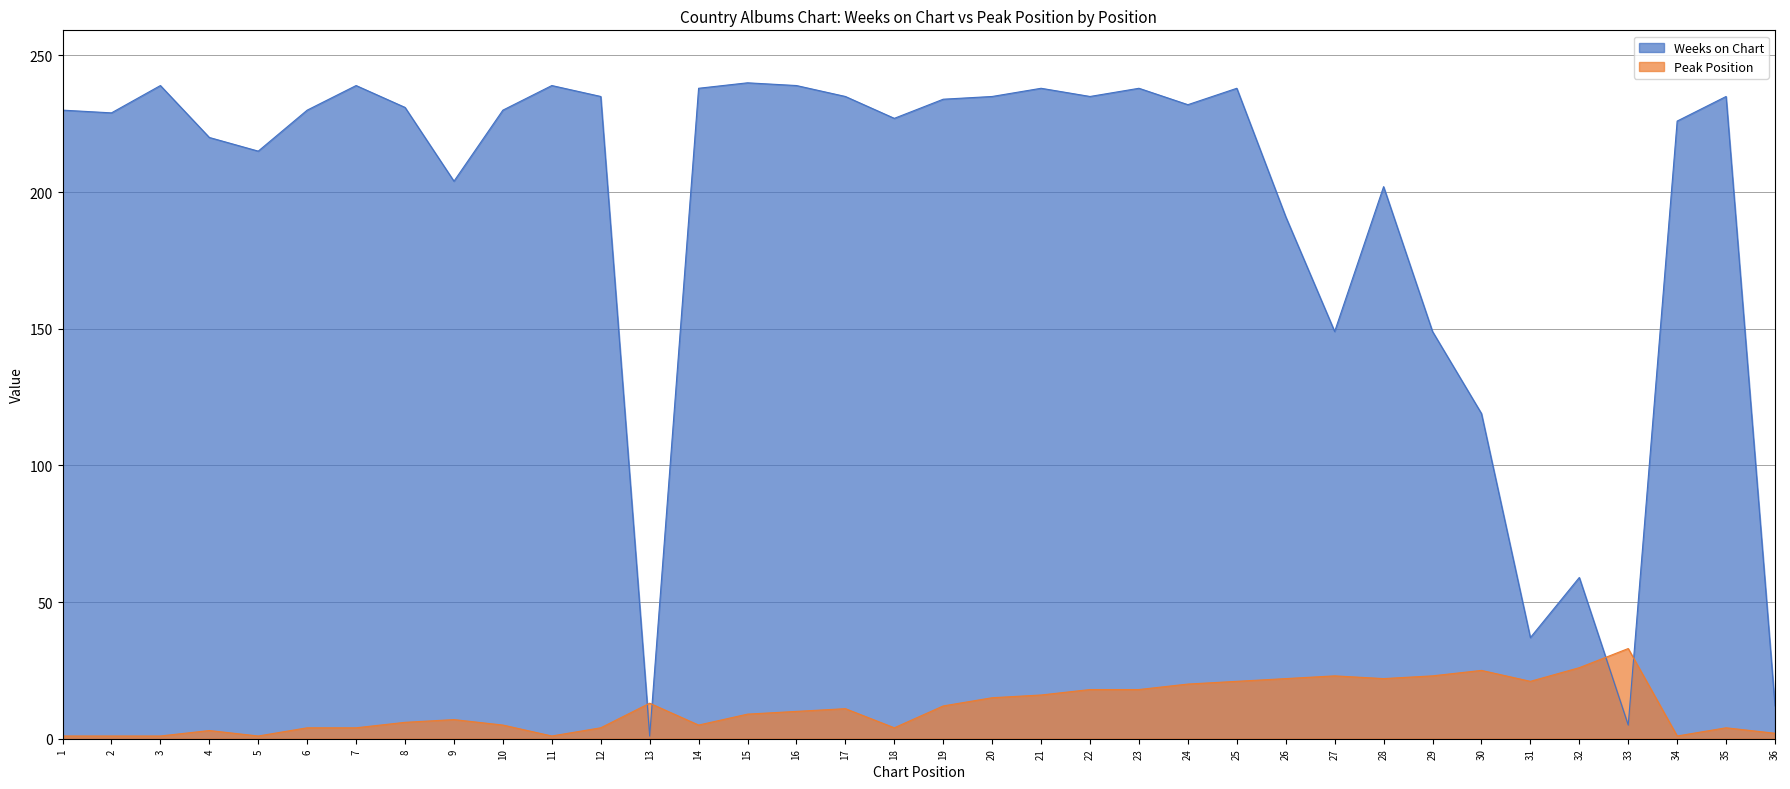

How many interior local peaks does the Weeks on Chart series have?

10